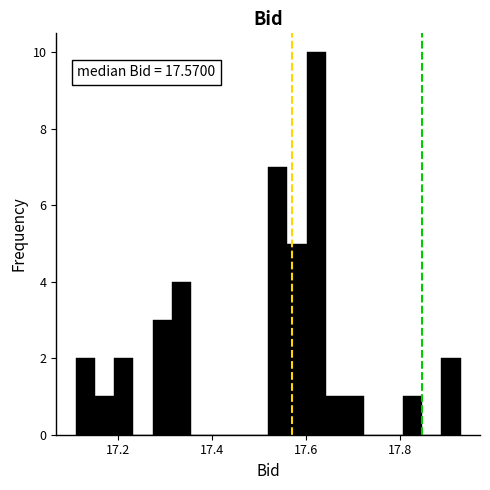

Around what value on the x-axis is the tallest bar? Give the approximate position of its centre, as read against the axis.

17.62